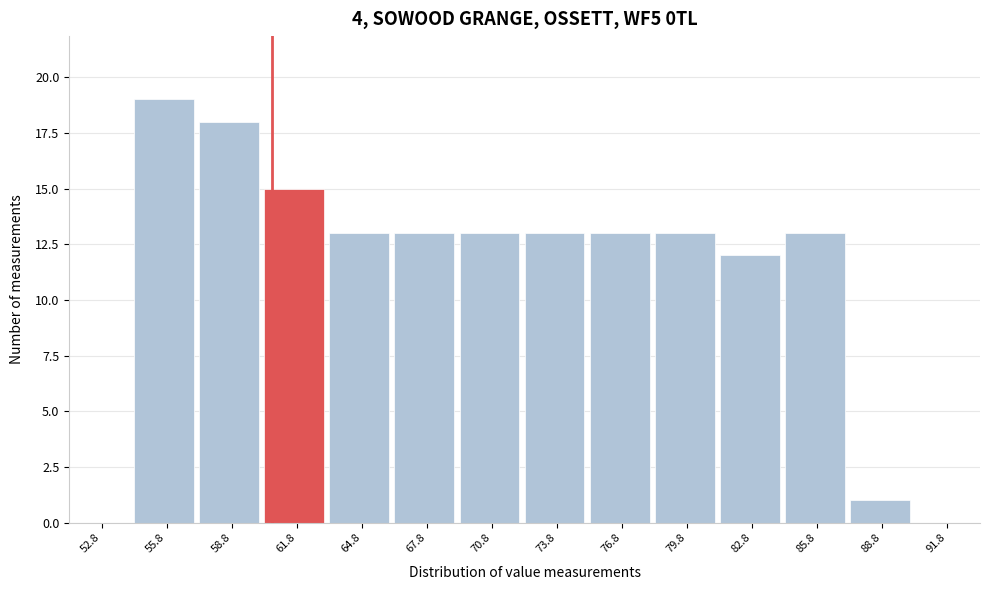

Reading left to right, what are all the values shown in this chart?

52.8=0	55.8=19	58.8=18	61.8=15	64.8=13	67.8=13	70.8=13	73.8=13	76.8=13	79.8=13	82.8=12	85.8=13	88.8=1	91.8=0